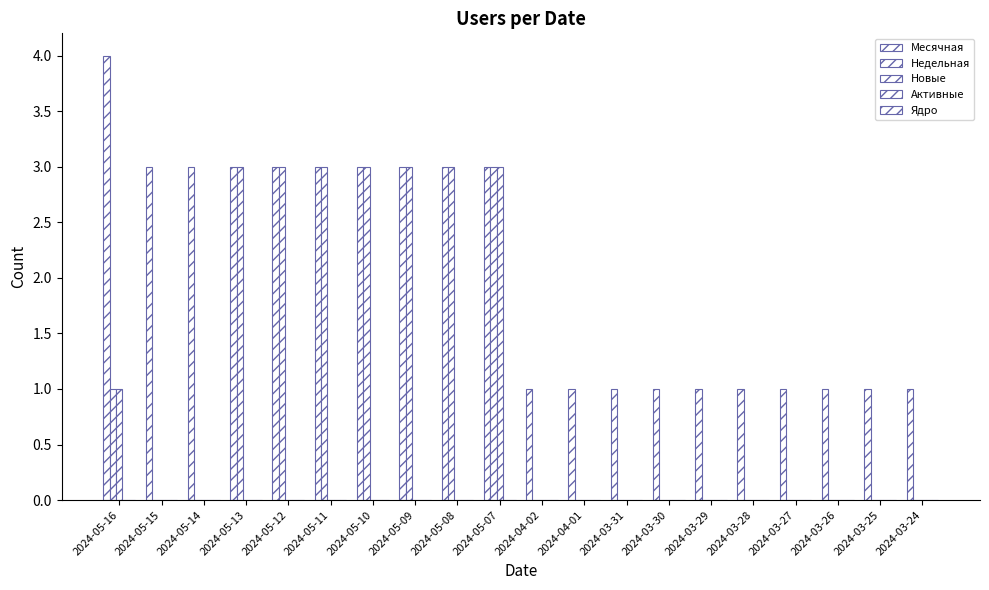

Rank the series at 2024-05-08 from highest to lowest value.

Месячная, Недельная, Новые, Активные, Ядро